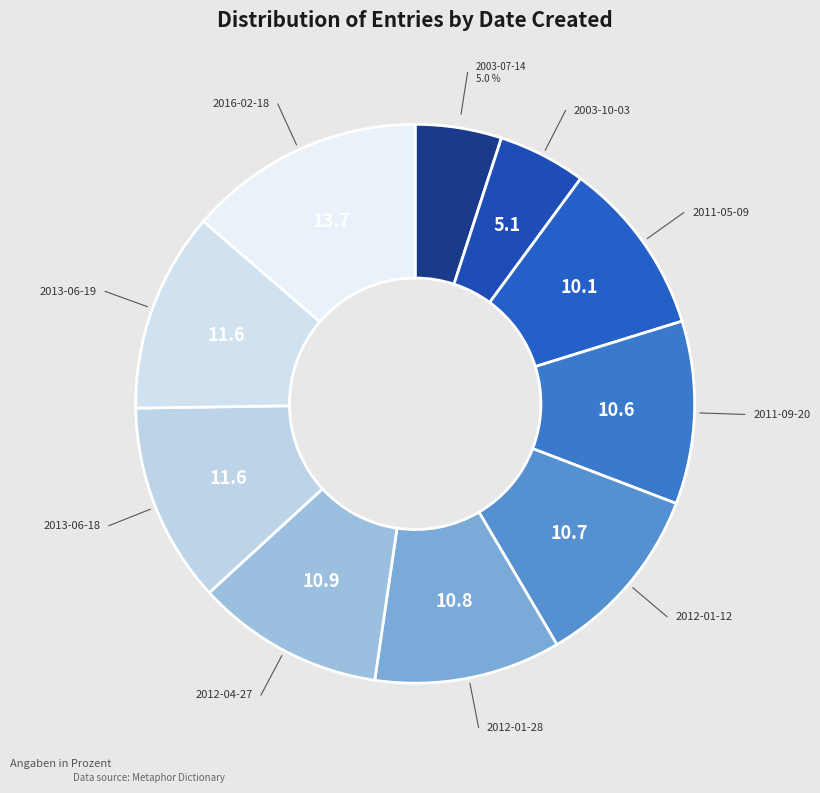

To the nearest percent, what portion does 2011-09-20 represent?

11%